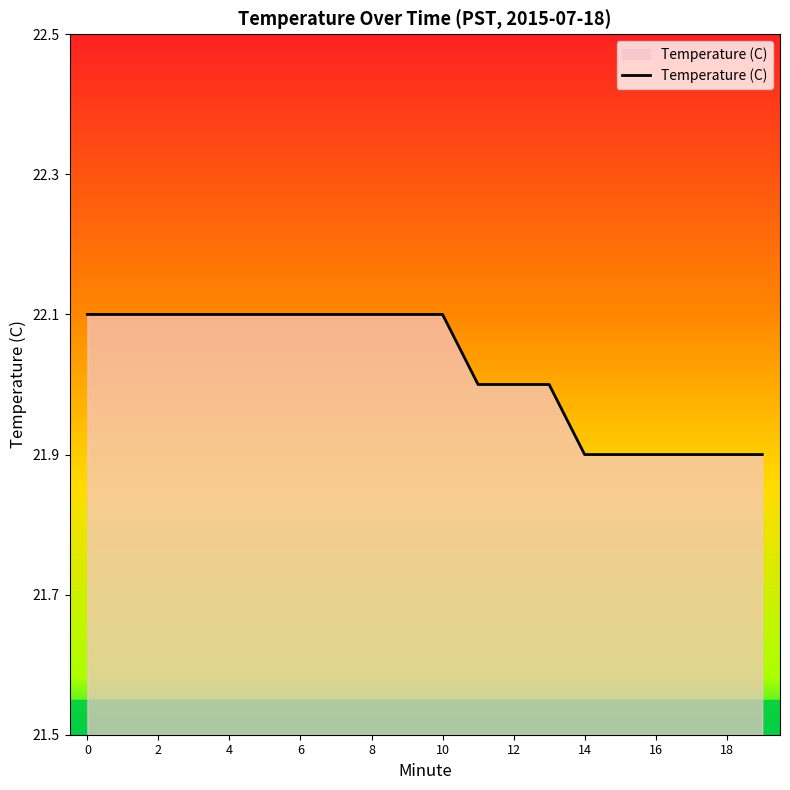

How many lines are shown in the chart?

1